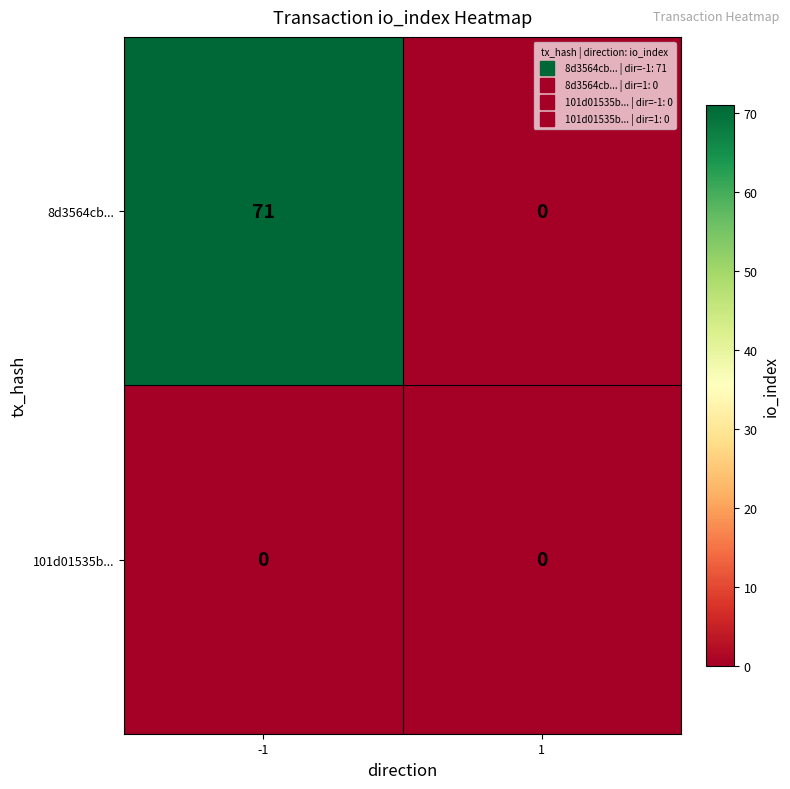

How many values in the 8d3564cb... series are below 71?

1